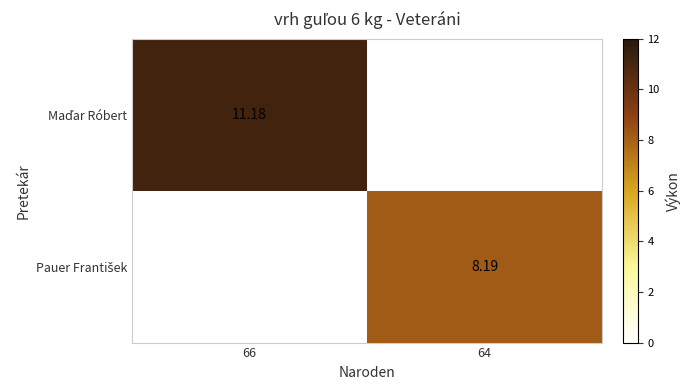

What is the approximate value of Pauer František at 64?

8.2